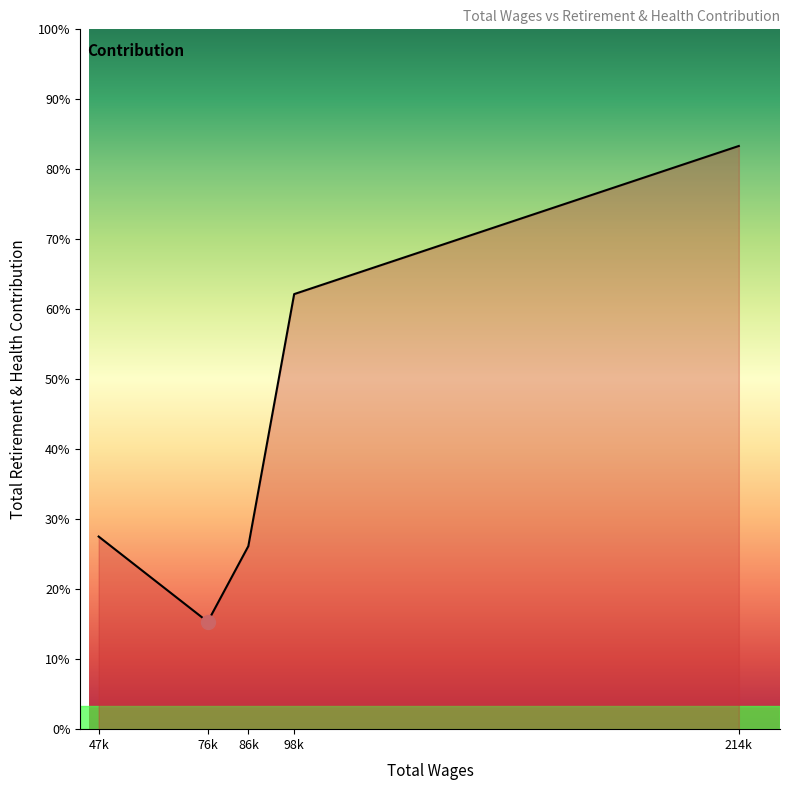

Does the chart have visible grid lines?

No